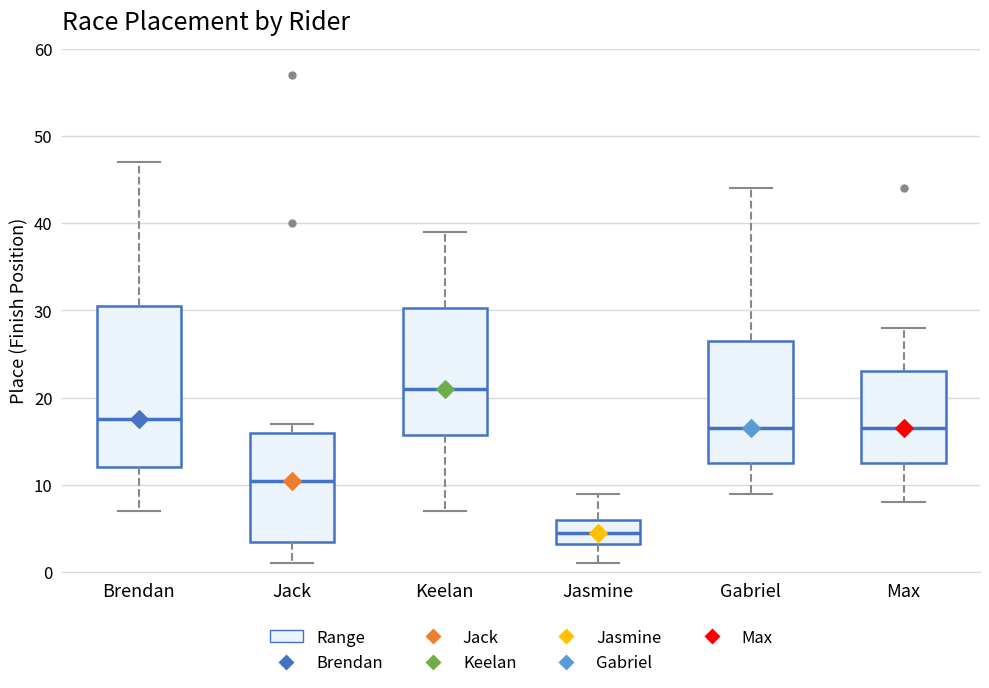

Which box's median line is the lowest?

Jasmine